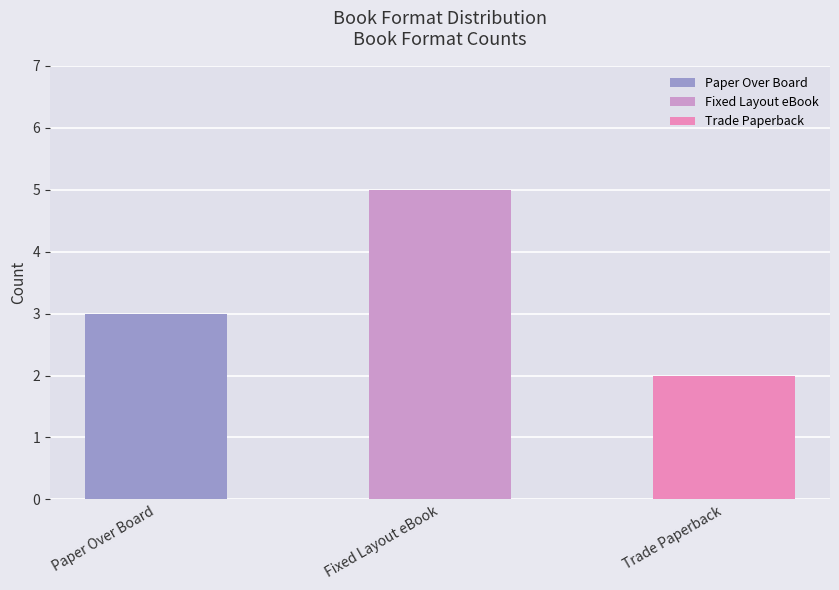

How many bars are there in total?

3